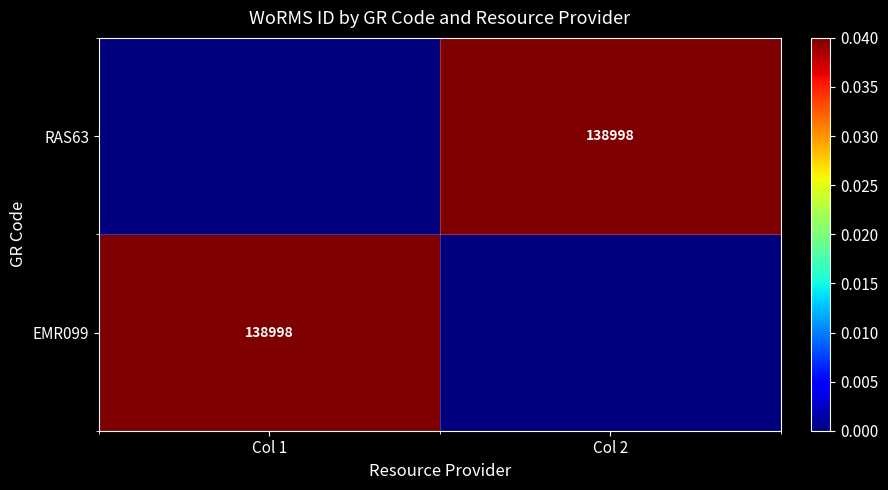

Which series has the largest total across all categories?

EMR099